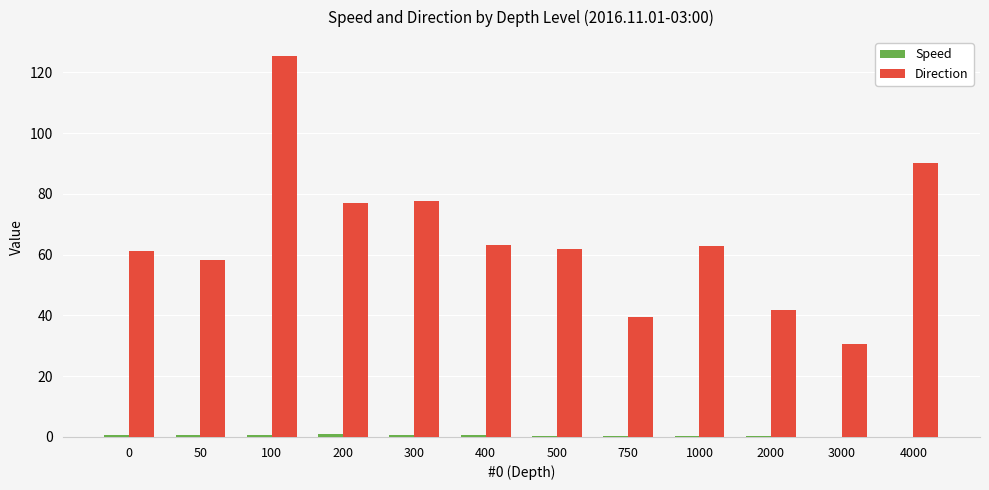

Which series has the largest total across all categories?

Direction